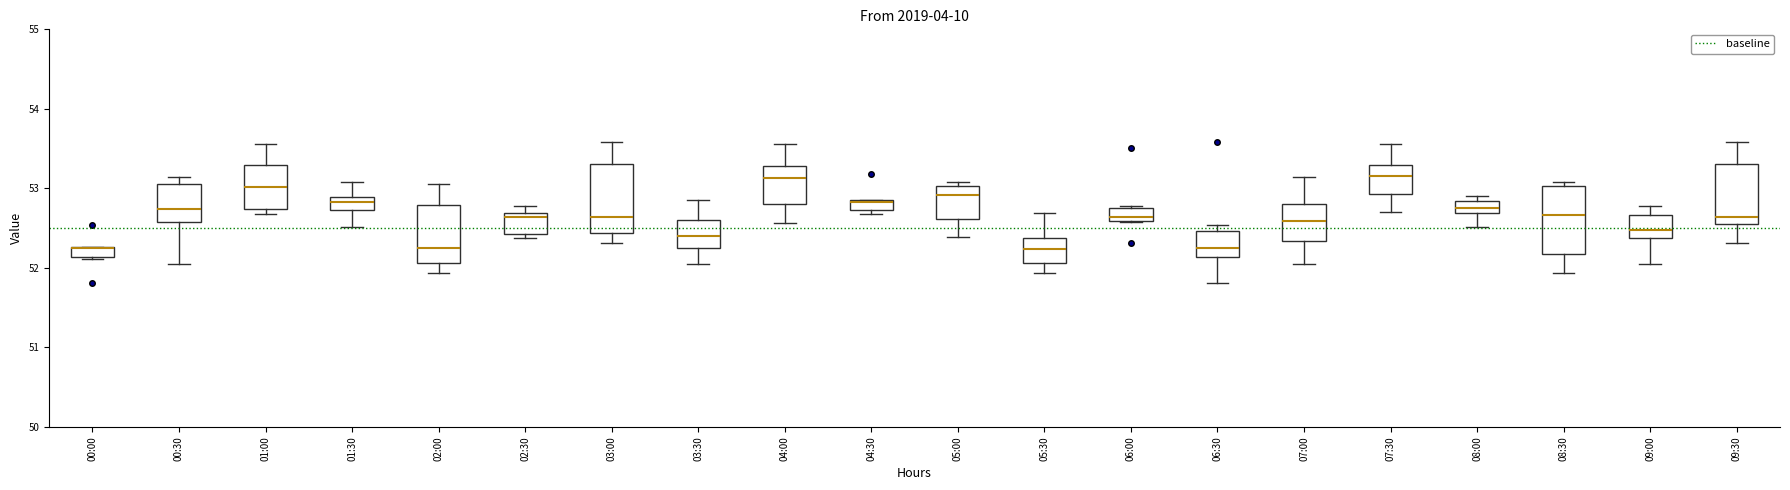

Where is the lower edge of the box for 07:30 on the y-axis? The values are not printed on the chart, so give them approximately, as read against the axis.

52.9